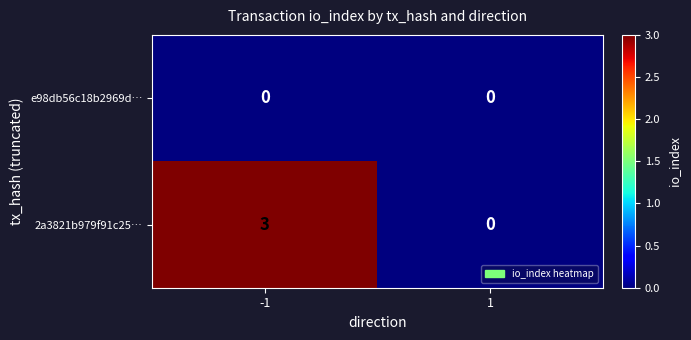

Reading left to right, extract all data points from this chart.

e98db56c18b2969d…: -1=0	1=0
2a3821b979f91c25…: -1=3	1=0